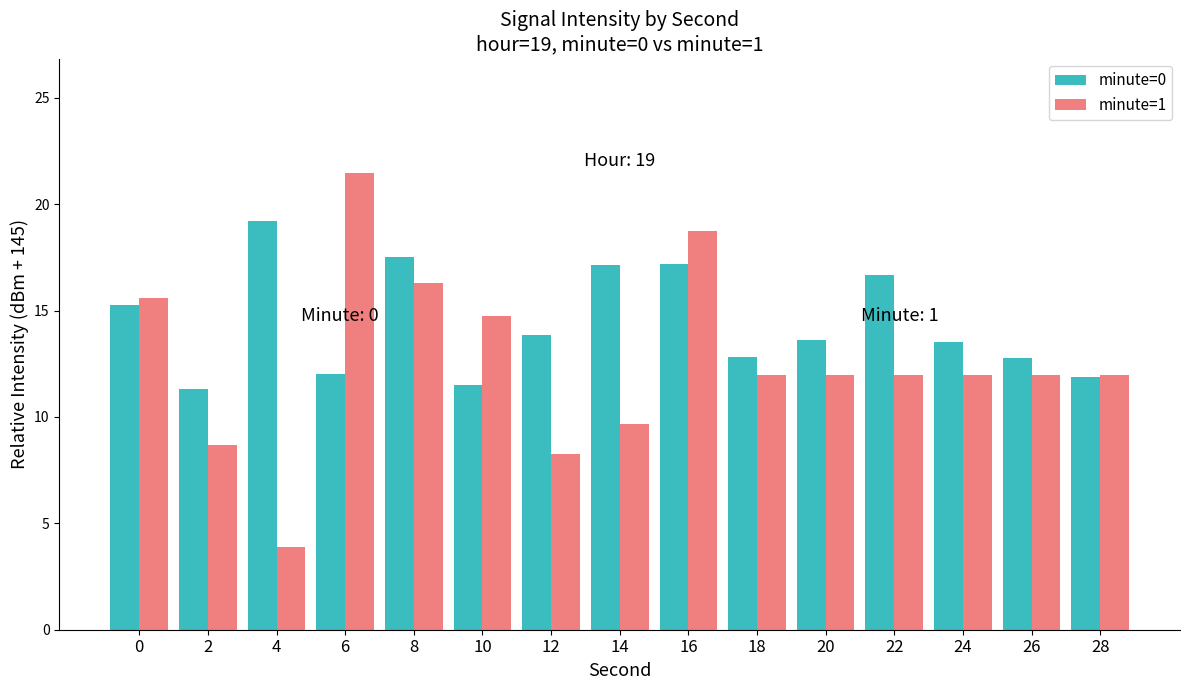

At how many categories does at least one series exceed 11?

15